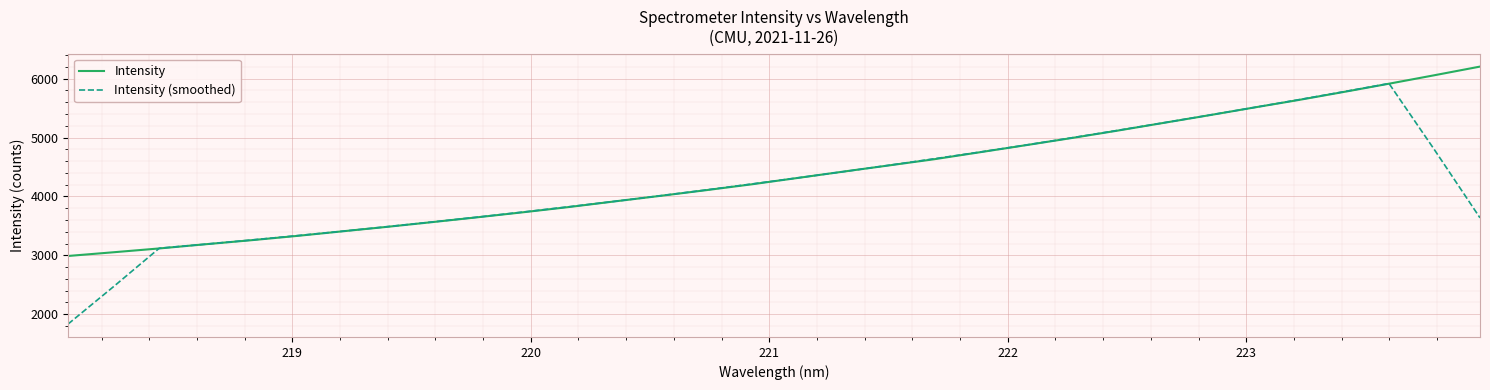

Which series has the widest spread of values?

Intensity (smoothed)